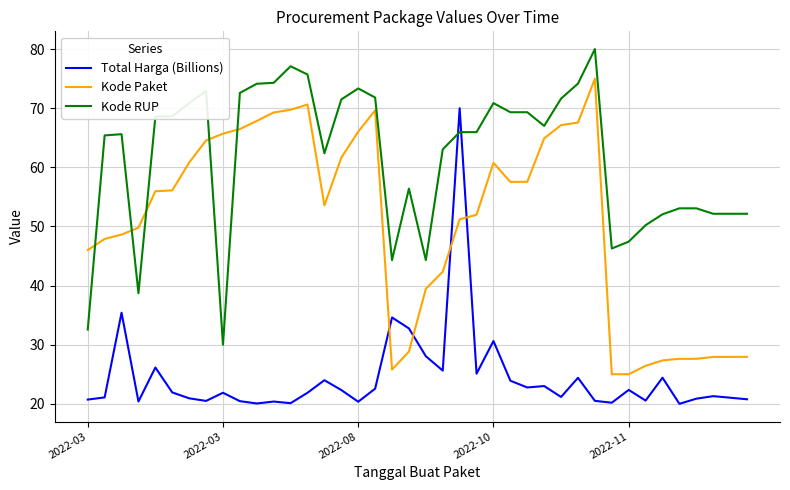

List the series in order of their overall mean, lowest first.

Total Harga (Billions), Kode Paket, Kode RUP